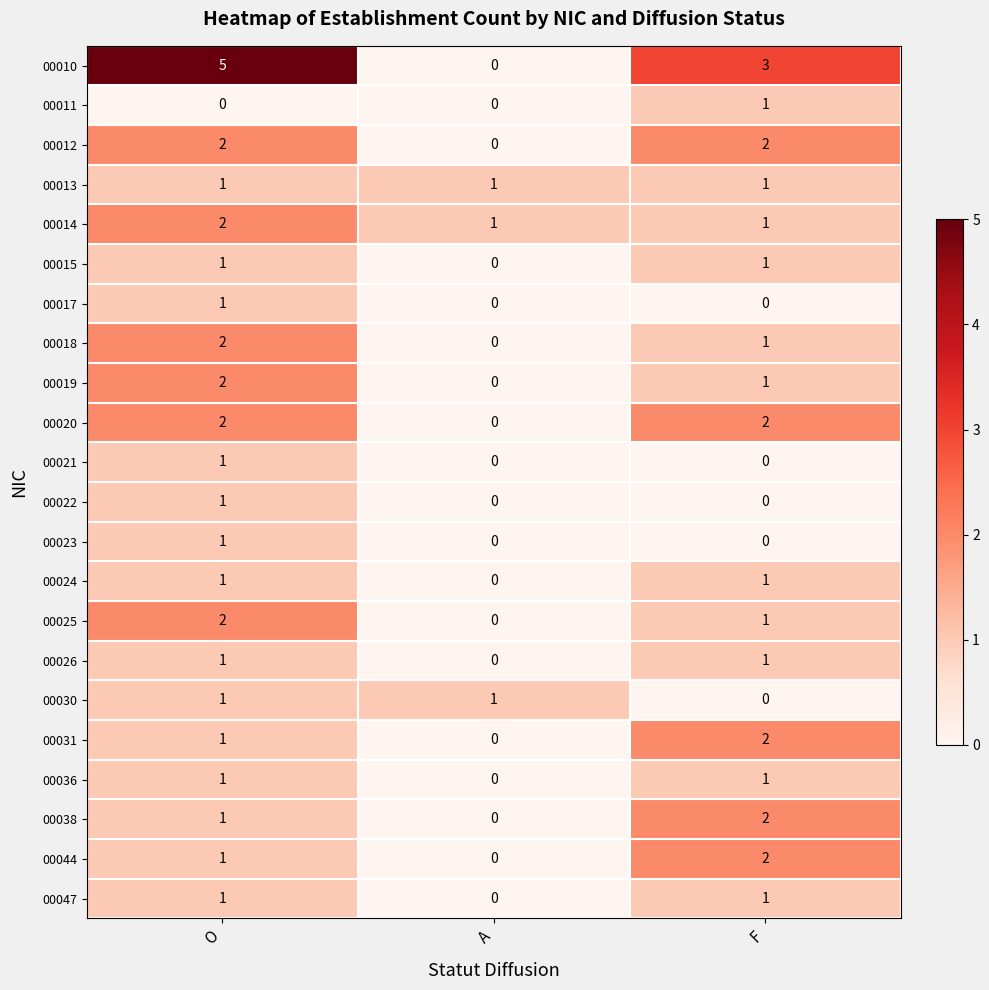

How many values in the 00012 series are below 2?

1